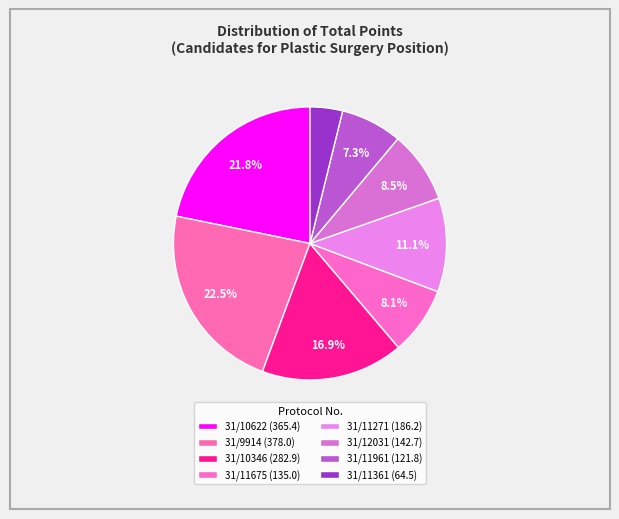

How many slices are in this pie chart?

8